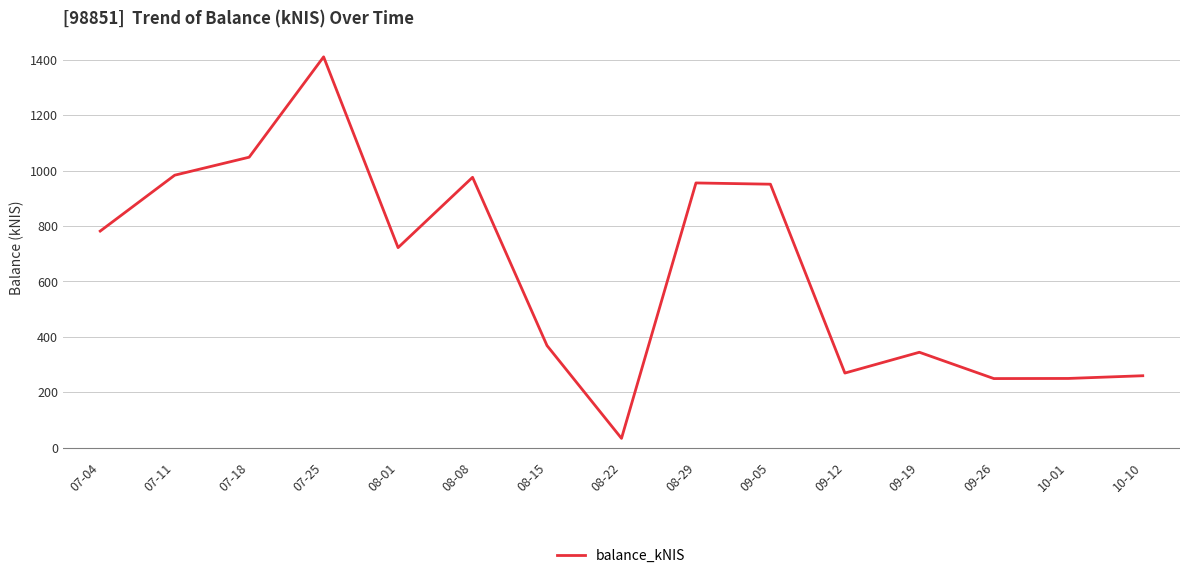

How many interior local valleys (lower than both neighbors) does the data have?

4